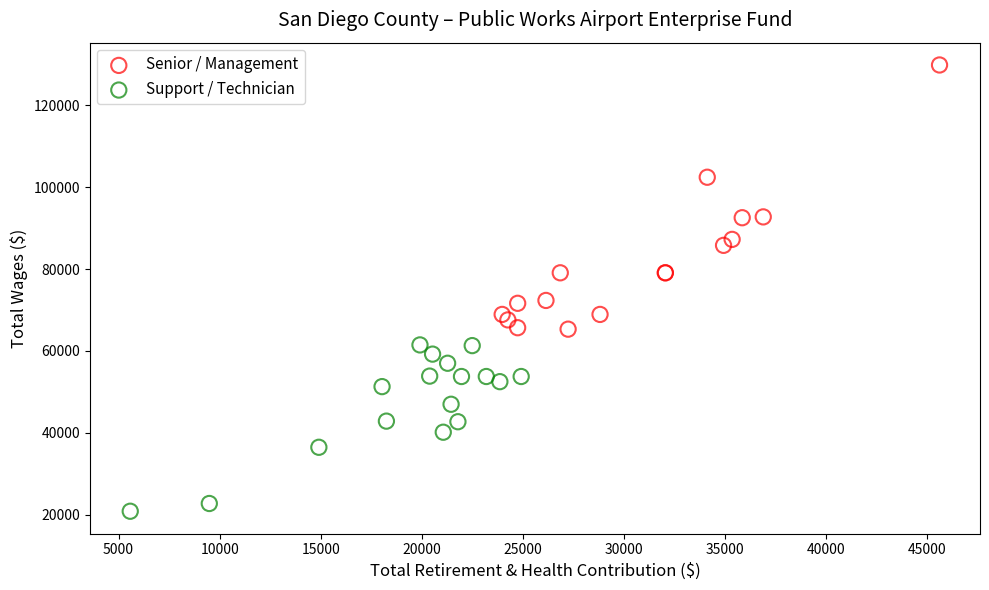

Which series reaches the maximum Y coordinate?

Senior / Management